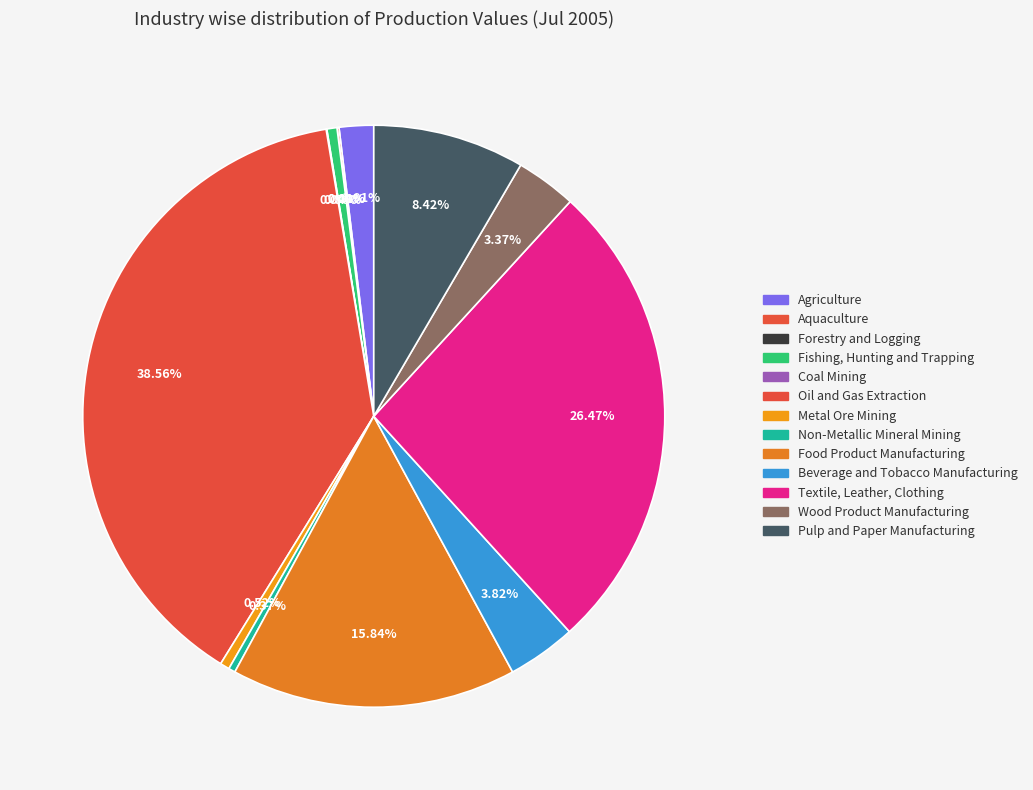

Which has a higher value, Beverage and Tobacco Manufacturing or Wood Product Manufacturing?

Beverage and Tobacco Manufacturing